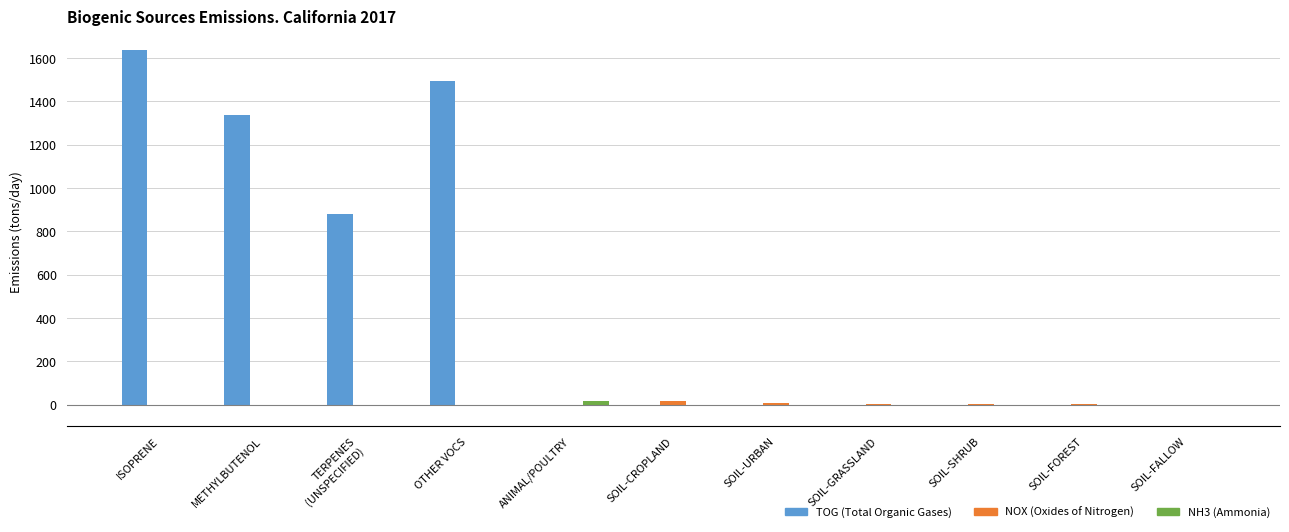

At which category does the chart reach its peak across all series?

ISOPRENE